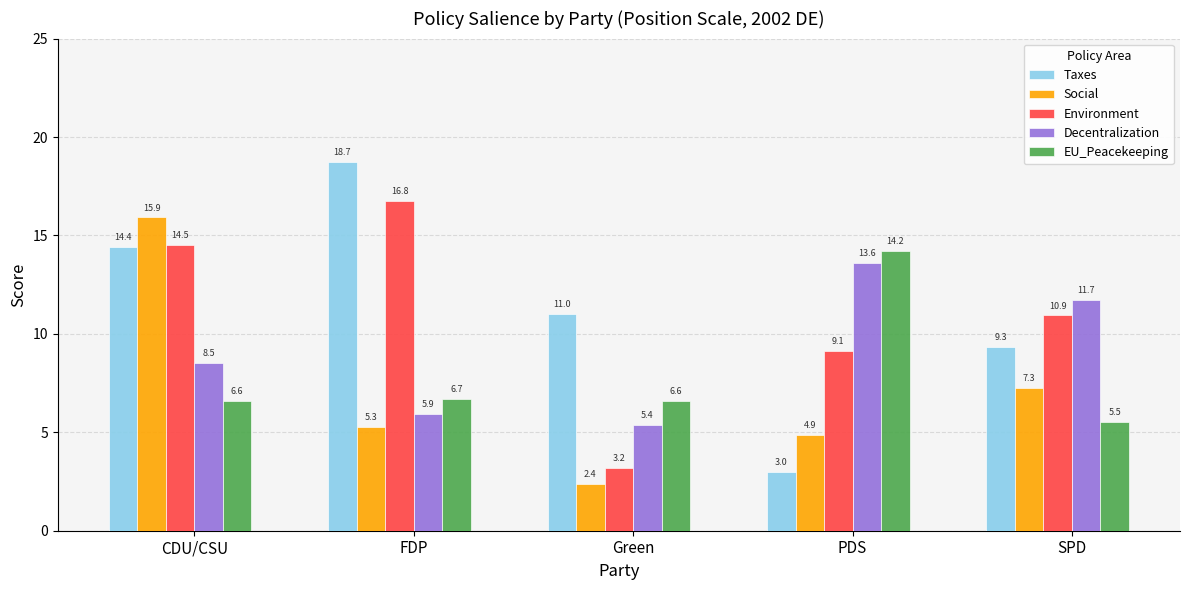

At which category is the sum across all series the highest?

CDU/CSU